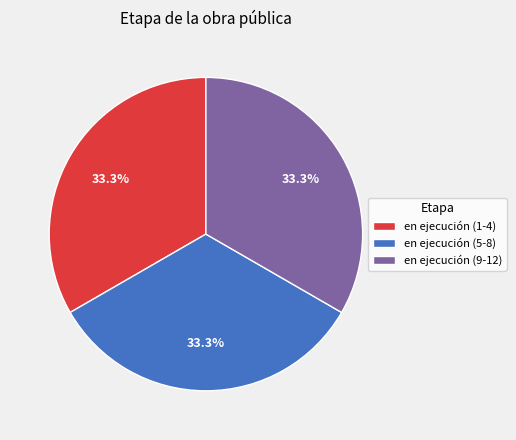

To the nearest percent, what is the difference between the largest and smallest slice percentages?

0%